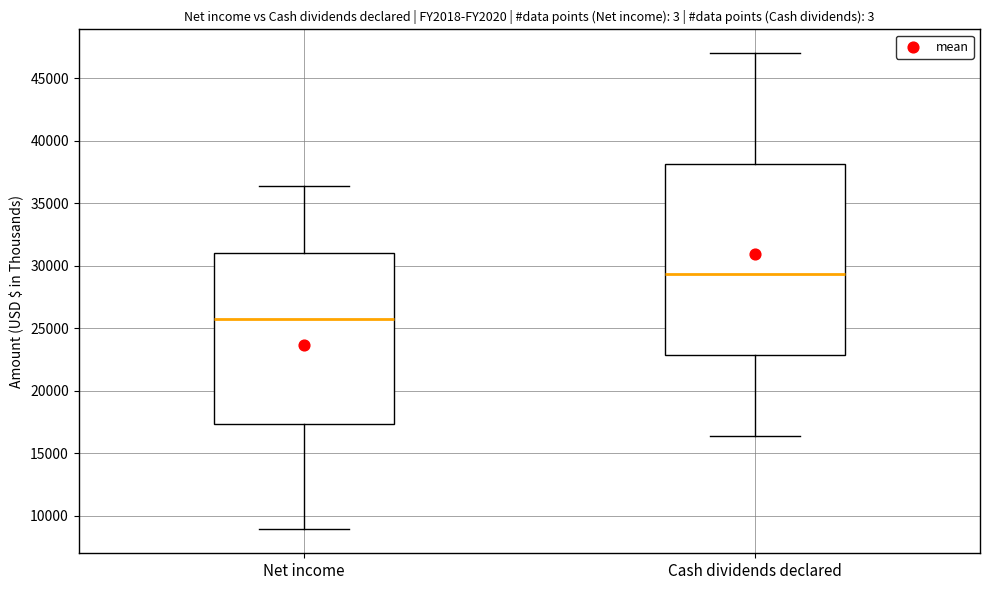

Reading left to right, transcribe this box plot: for each box, give where its median line is, the range the box spans, and where its two whiskers end, as read against the y-axis. The values are not printed on the chart, so give them approximately, as read against the axis.

Net income: median 25500, box 17500 to 31000, whiskers 9000 to 36500
Cash dividends declared: median 29500, box 23000 to 38000, whiskers 16500 to 47000